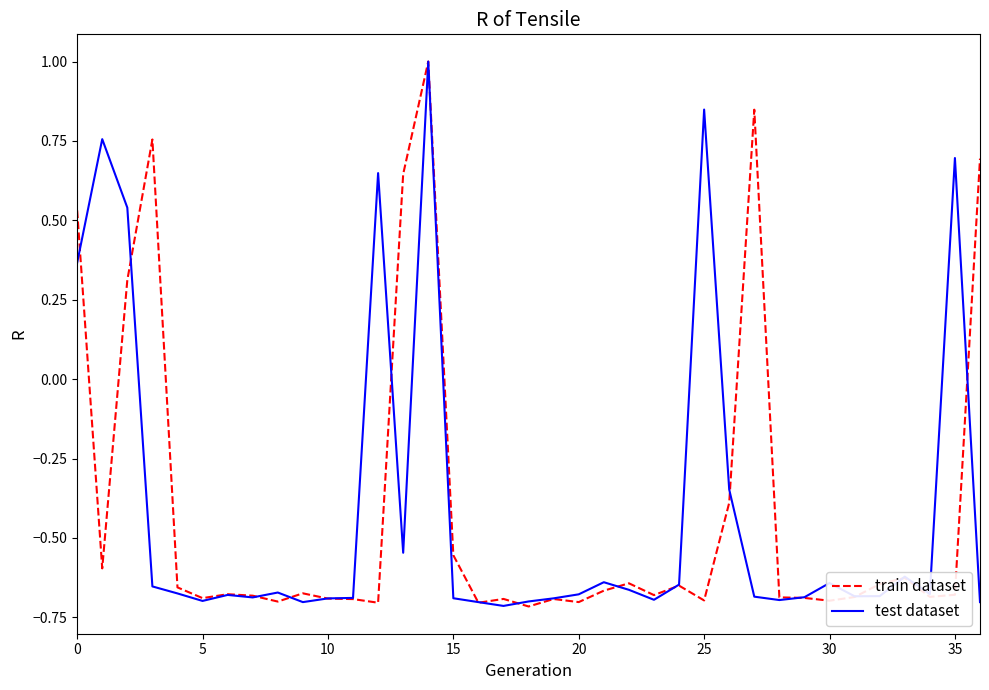

How many values in test dataset are above zero?

7